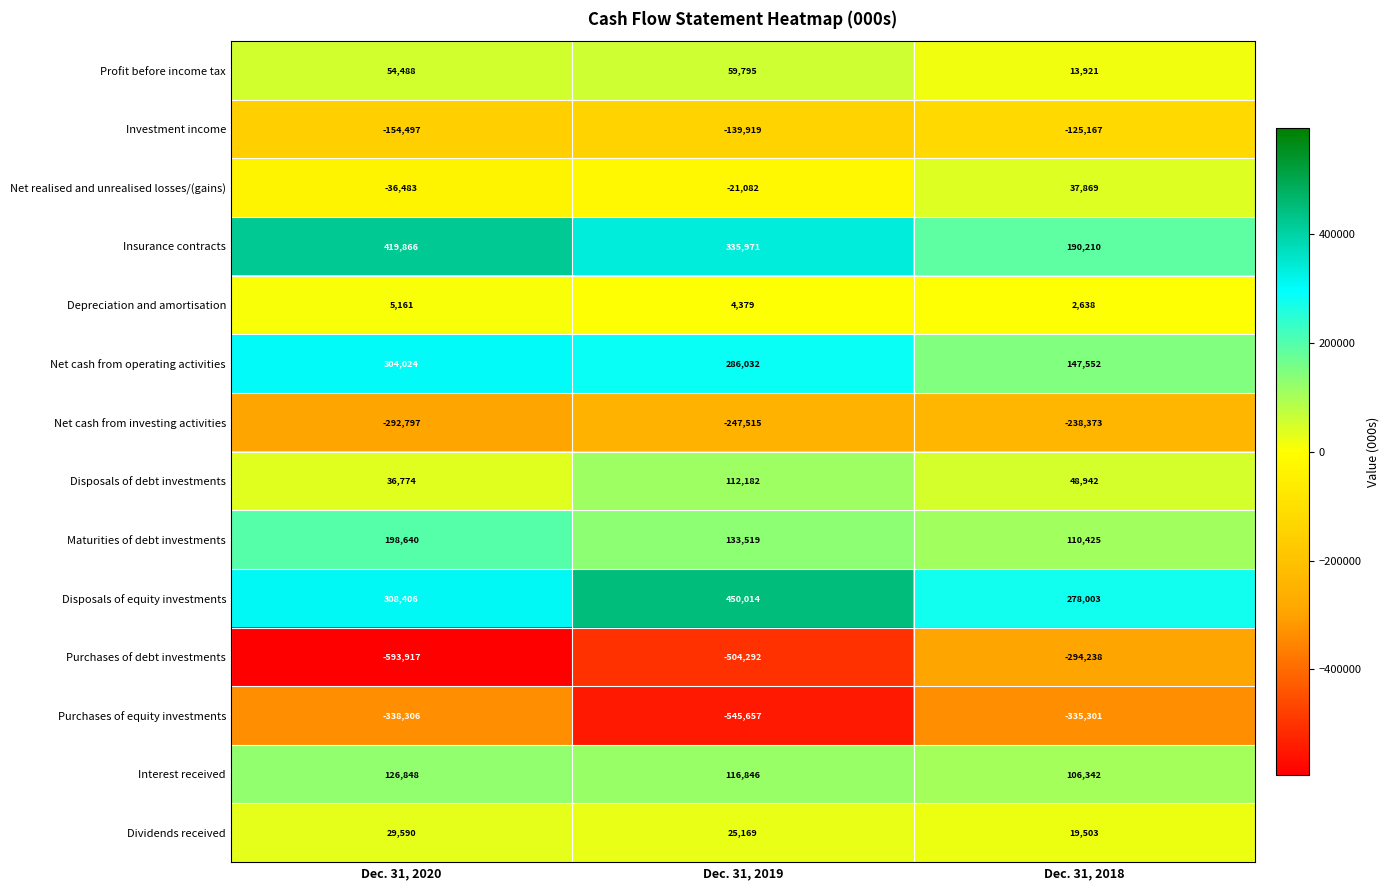

Which series has the widest spread of values?

Purchases of debt investments